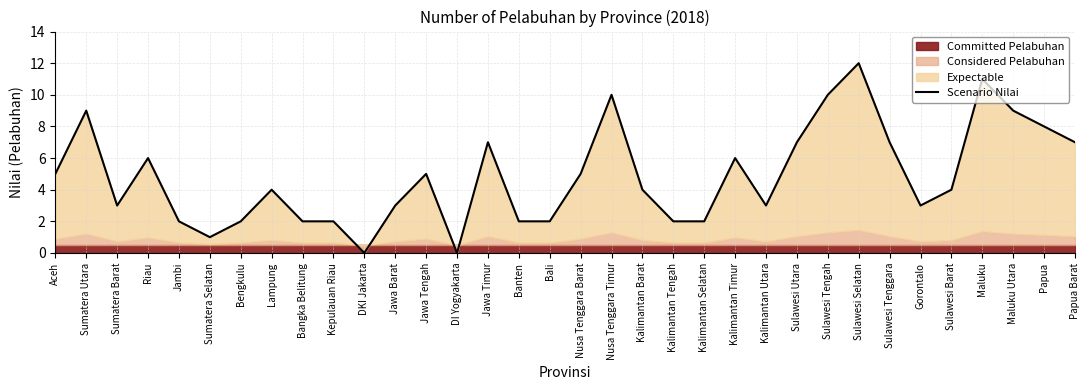

What is the sum of the values at Banten and Kepulauan Riau?

4